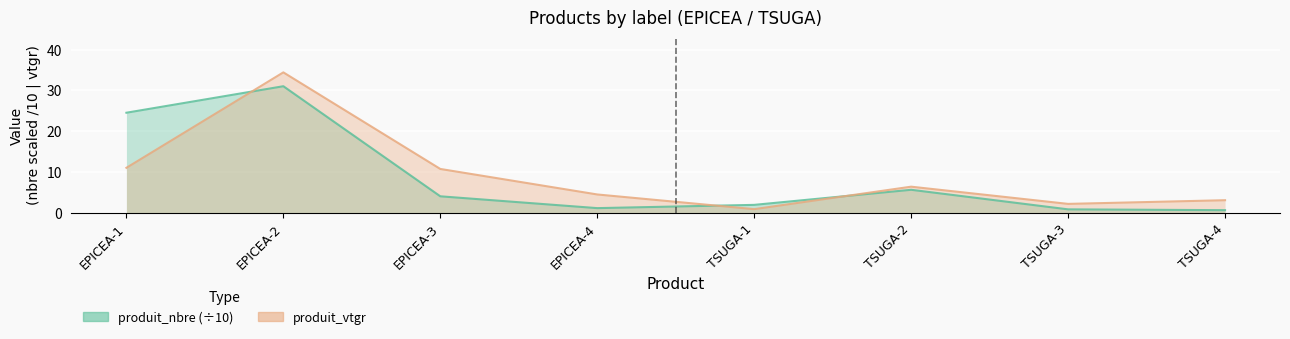

The value of produit_nbre at EPICEA-1 is 24.5. True or false?

True